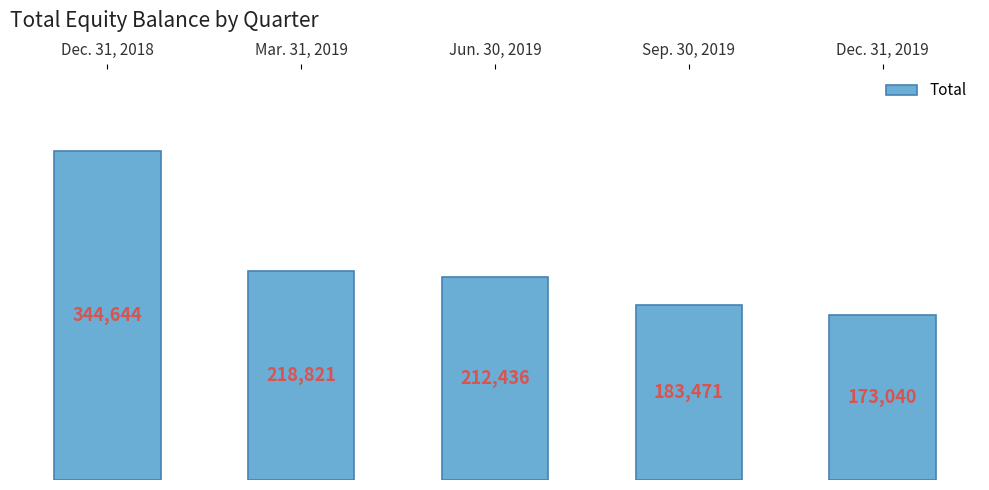

Are the bars horizontal?

No